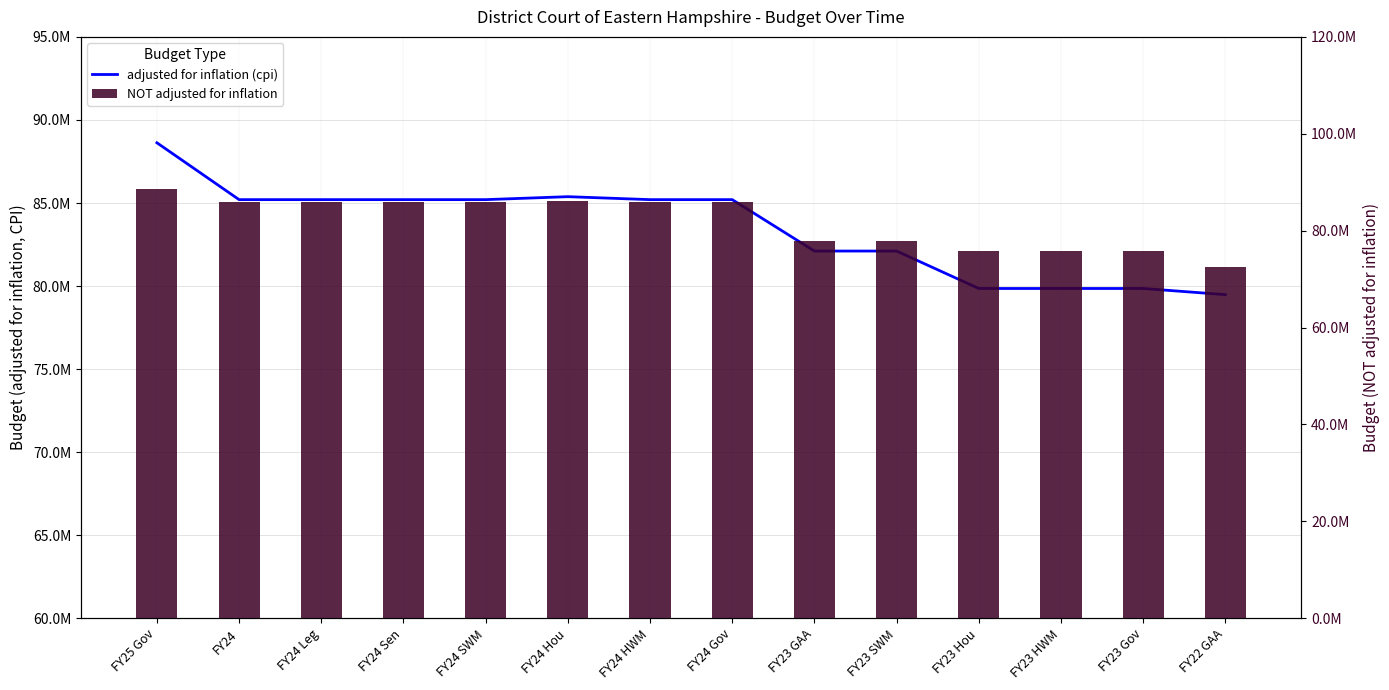

Where does the NOT adjusted for inflation series first go above 85955959?

FY25 Gov